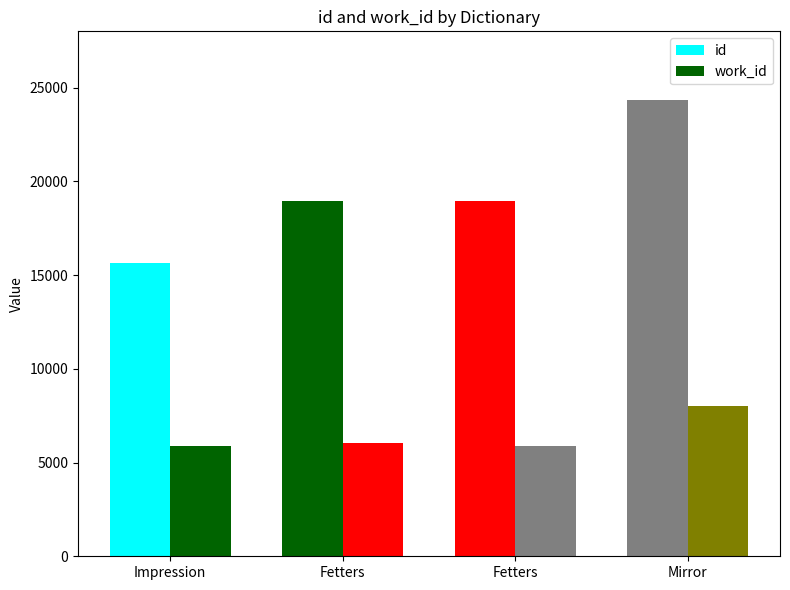

Reading right to left, what are all the values shown in this chart?

id: 24346	18940	18925	15628
work_id: 7992	5885	6060	5885